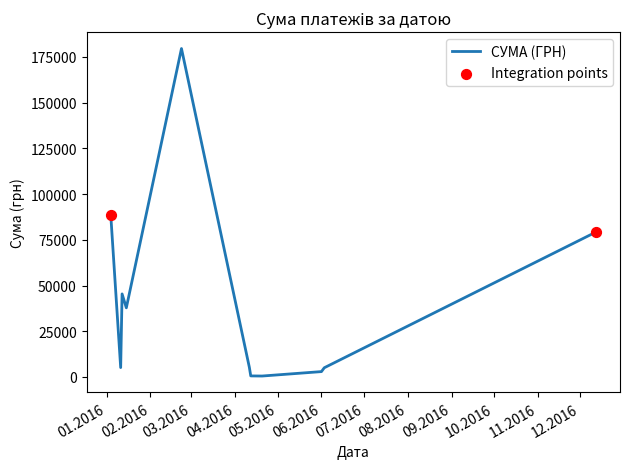

What is the greatest value displayed?

179612.9